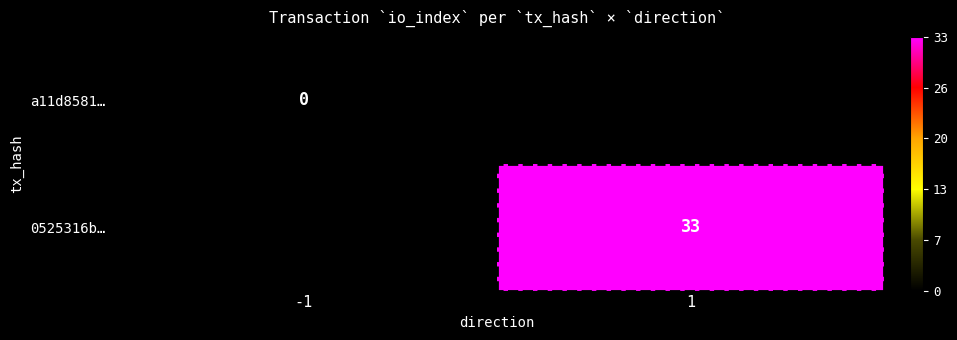

The value of 0525316b… at 1 is 51. True or false?

False